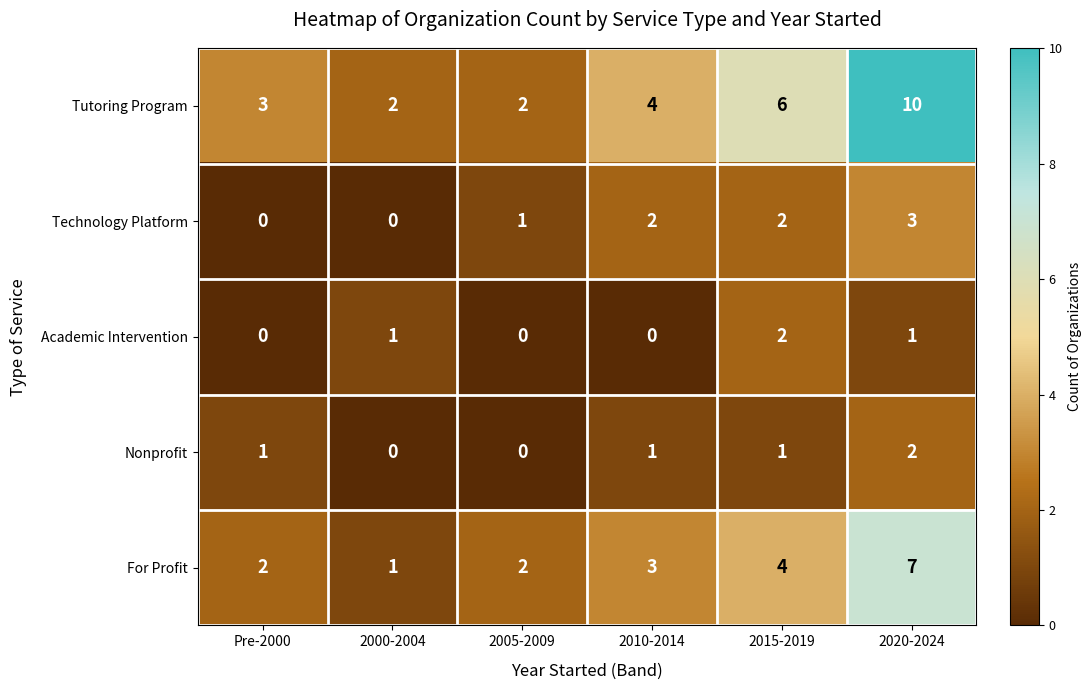

What is the sum of all For Profit values?

19